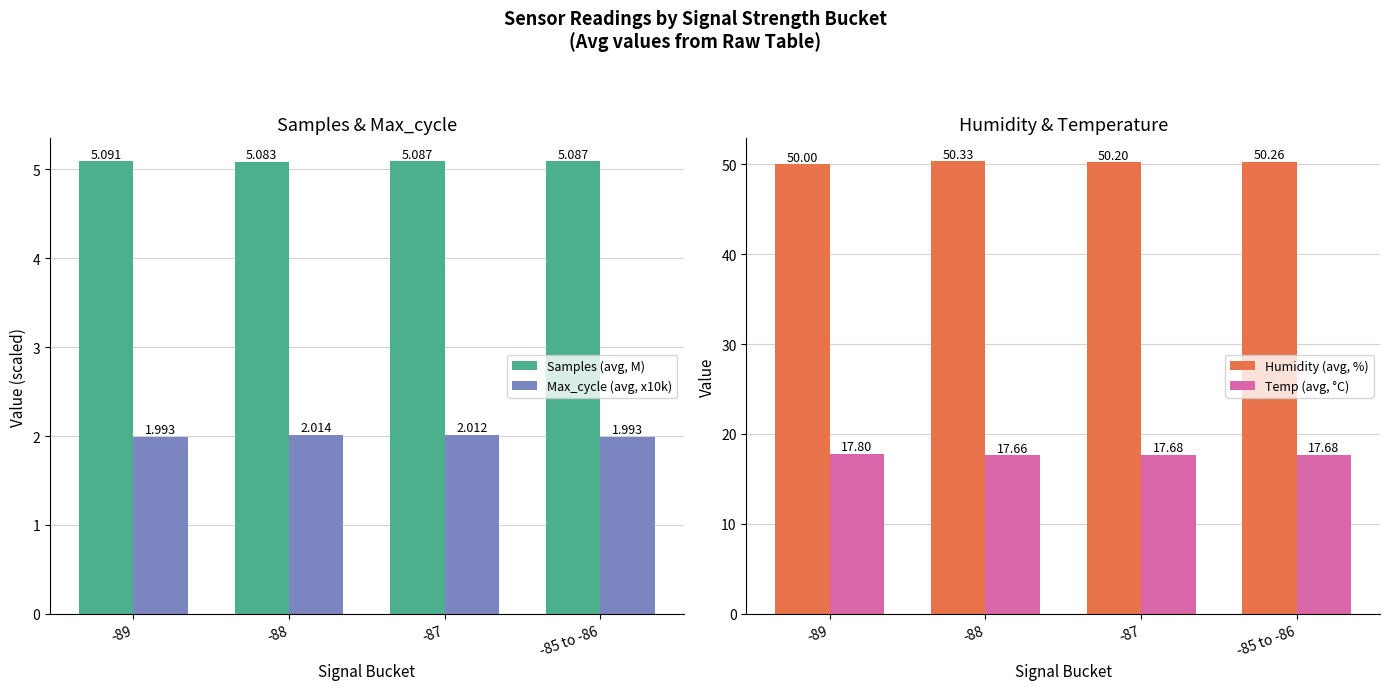

What is the difference between the highest and lowest values at -89?

48.0